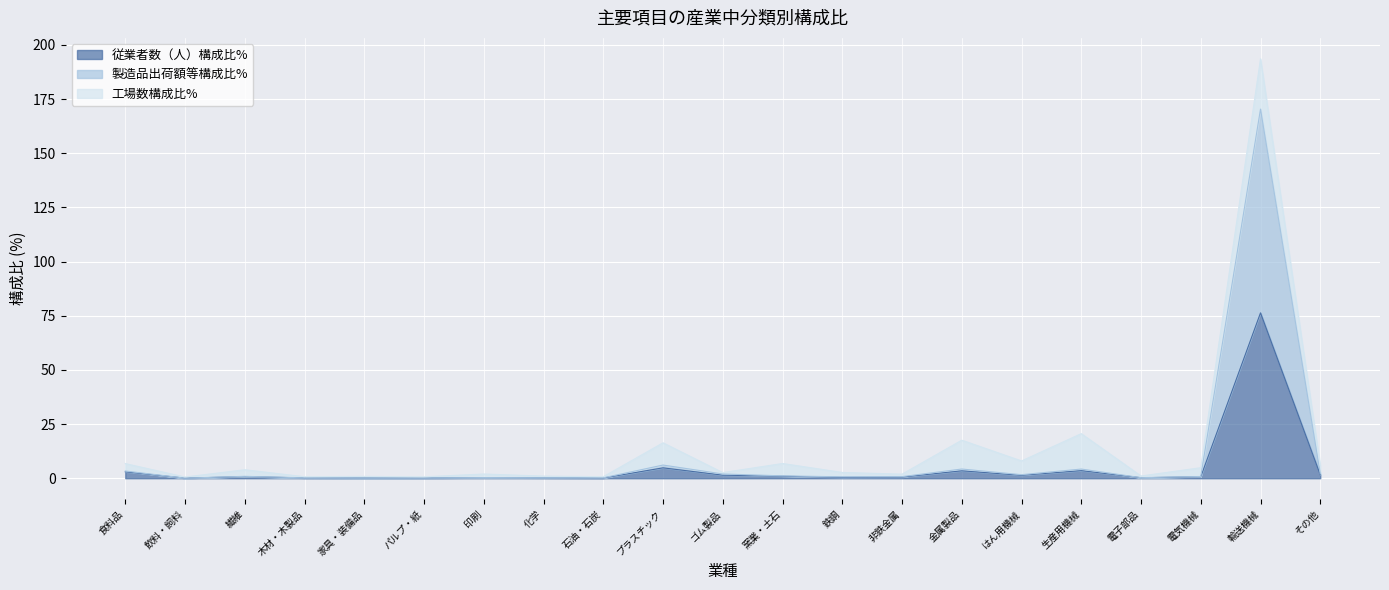

Where is the first local maximum for 製造品出荷額等構成比%?

繊維